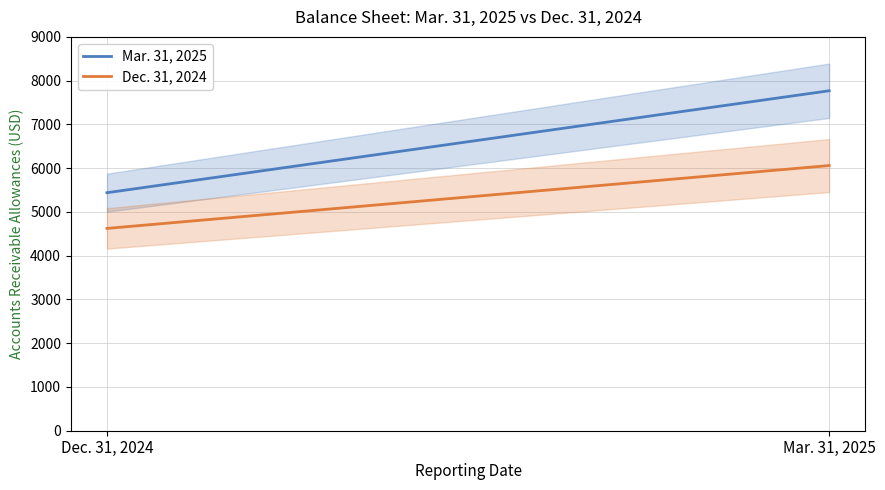

Reading right to left, extract all data points from this chart.

Mar. 31, 2025: Mar. 31, 2025=7769.0	Dec. 31, 2024=5439.0
Dec. 31, 2024: Mar. 31, 2025=6059.8	Dec. 31, 2024=4623.1